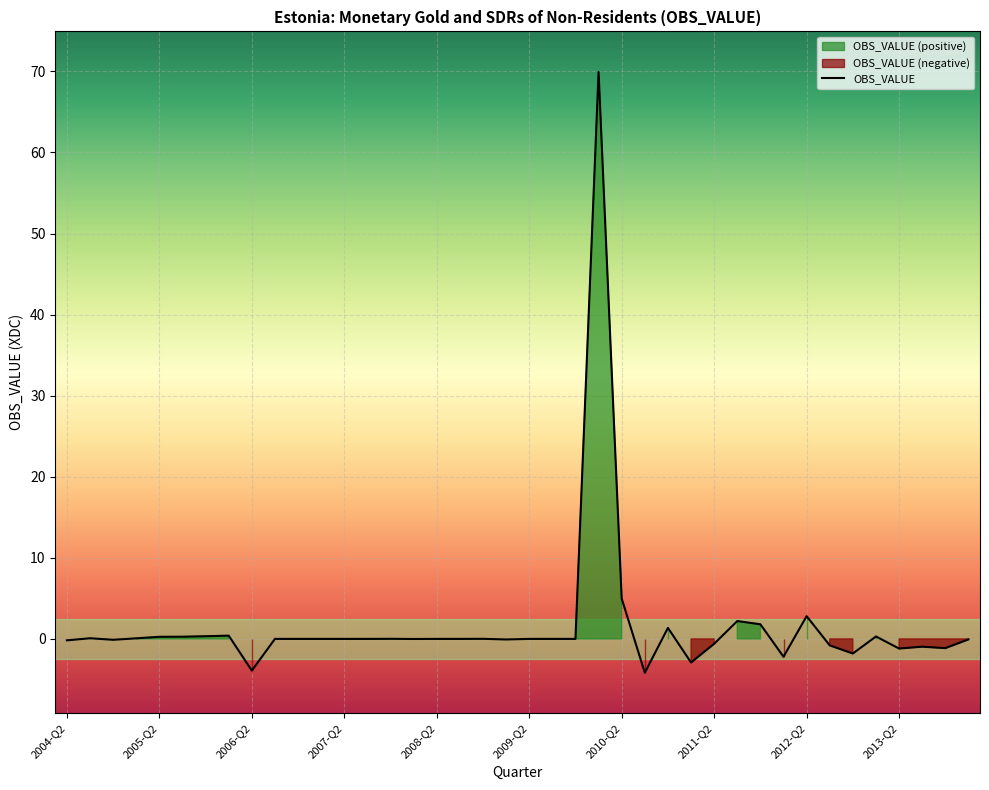

What is the change in value from 2005-Q2 to 12?

-0.1